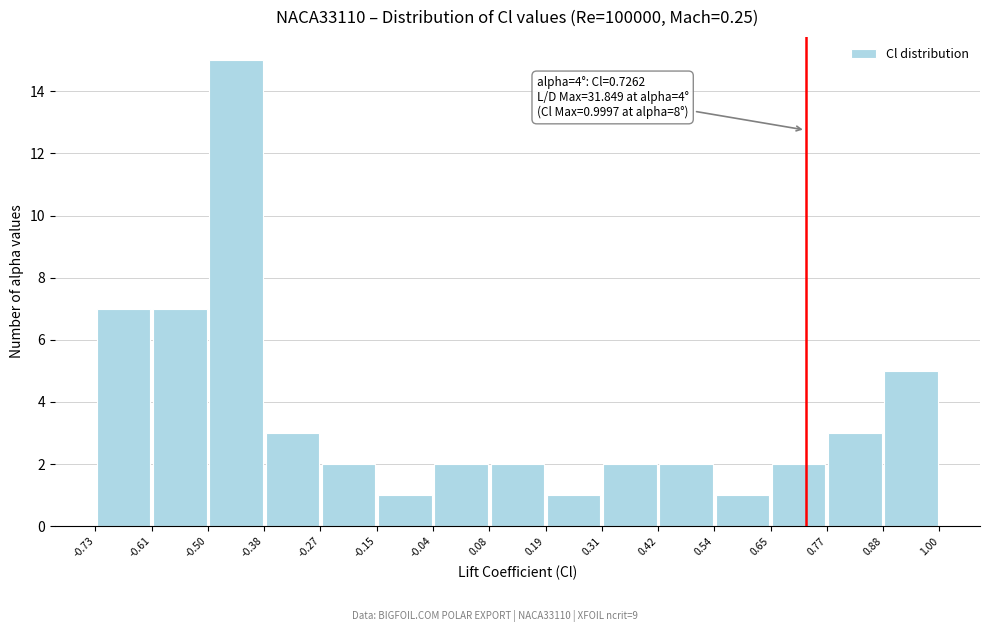

Which range on the x-axis has the tallest bar?

-0.50 to -0.38